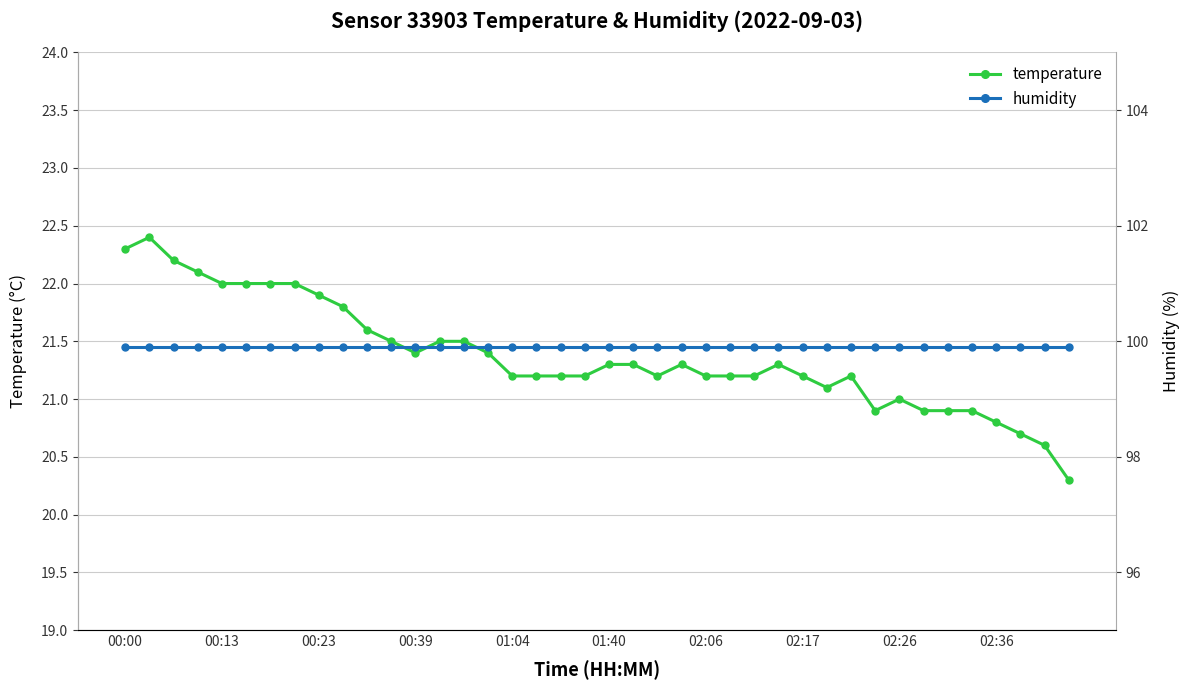

What are all the series names shown in the legend?

temperature, humidity